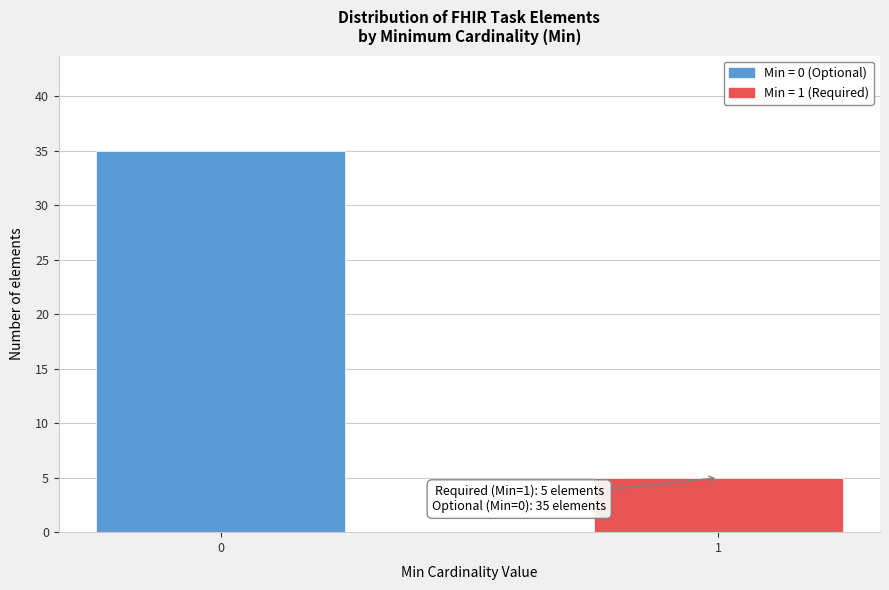

Reading right to left, extract all data points from this chart.

5	35